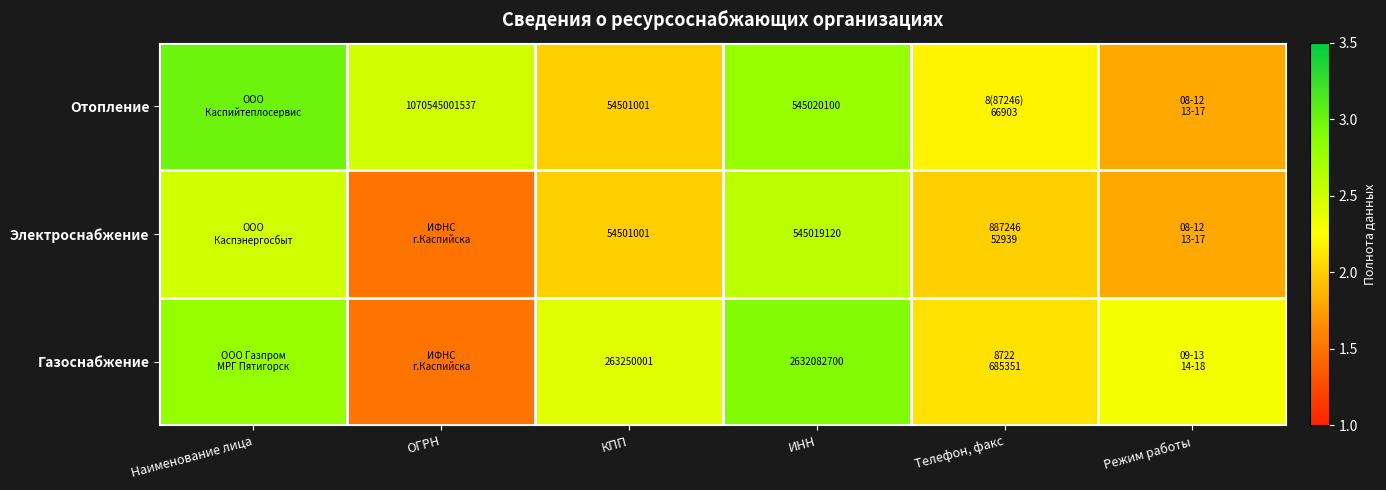

The value of Газоснабжение at КПП is 79844418.4. True or false?

False